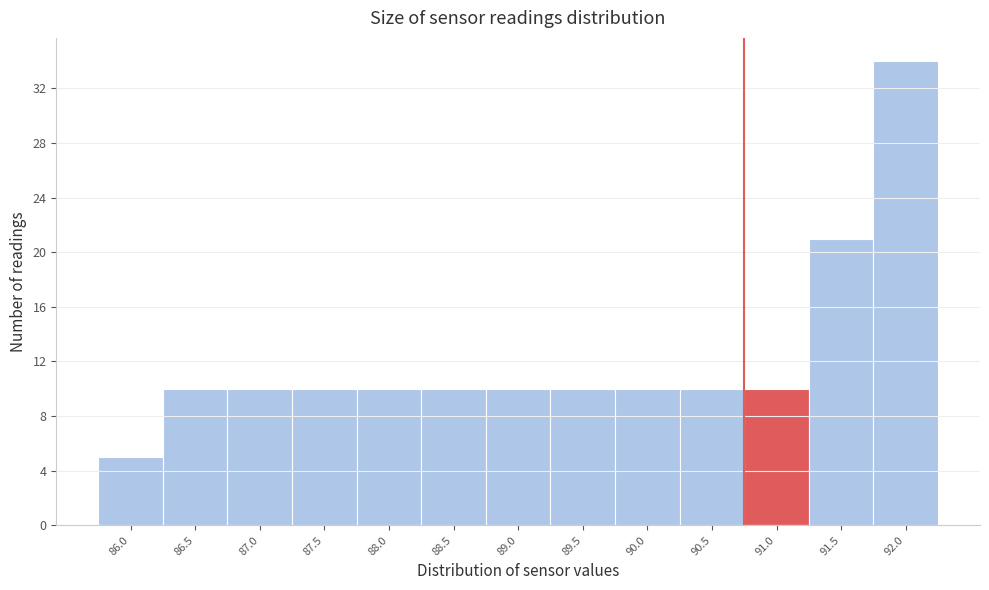

Reading right to left, list all the values displayed in this chart.

34	21	10	10	10	10	10	10	10	10	10	10	5